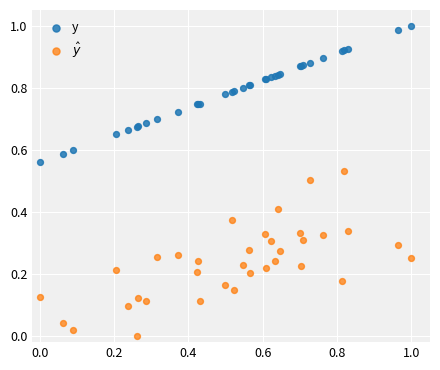

Which series reaches the maximum Y coordinate?

y